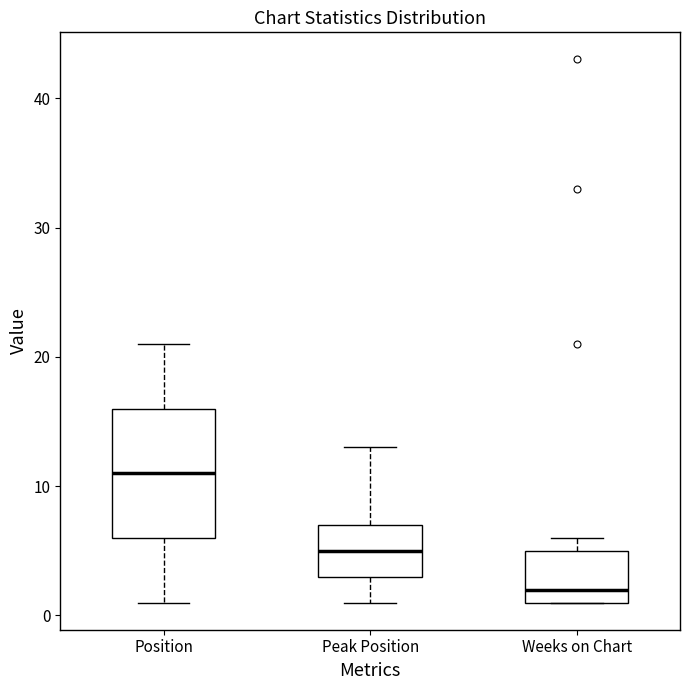

Reading left to right, read every box against the y-axis: the position of its median line, the range the box covers, and the ends of its whiskers. The values are not printed on the chart, so give them approximately, as read against the axis.

Position: median 11, box 6 to 16, whiskers 1 to 21
Peak Position: median 5, box 3 to 7, whiskers 1 to 13
Weeks on Chart: median 2, box 1 to 5, whiskers 1 to 6